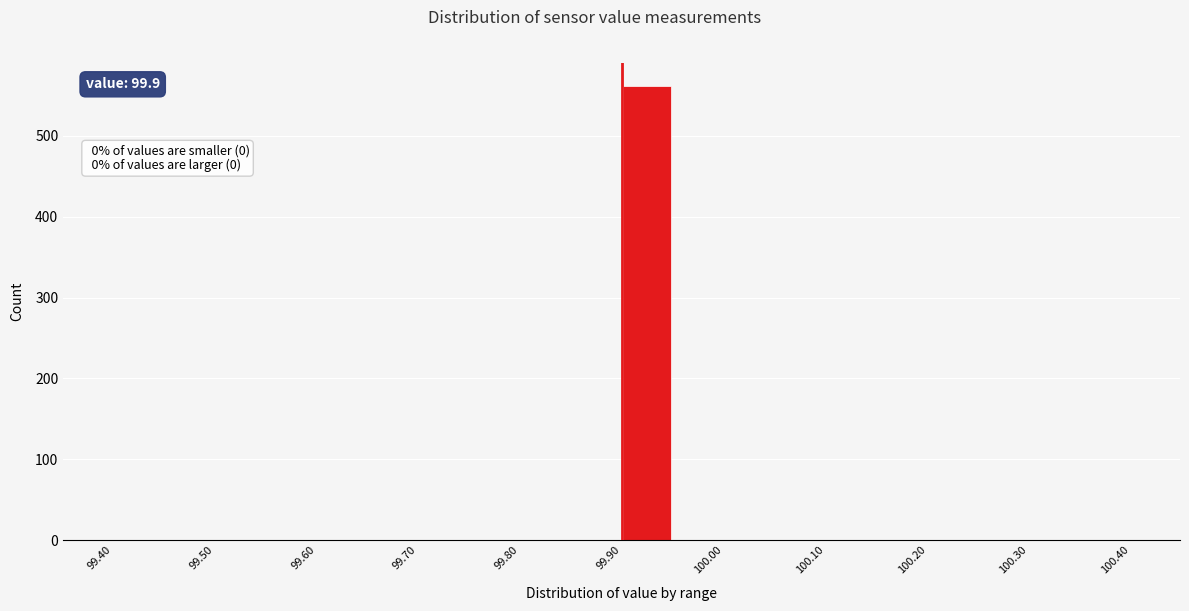

Over which range of the x-axis is the bar tallest?

99.90 to 99.95